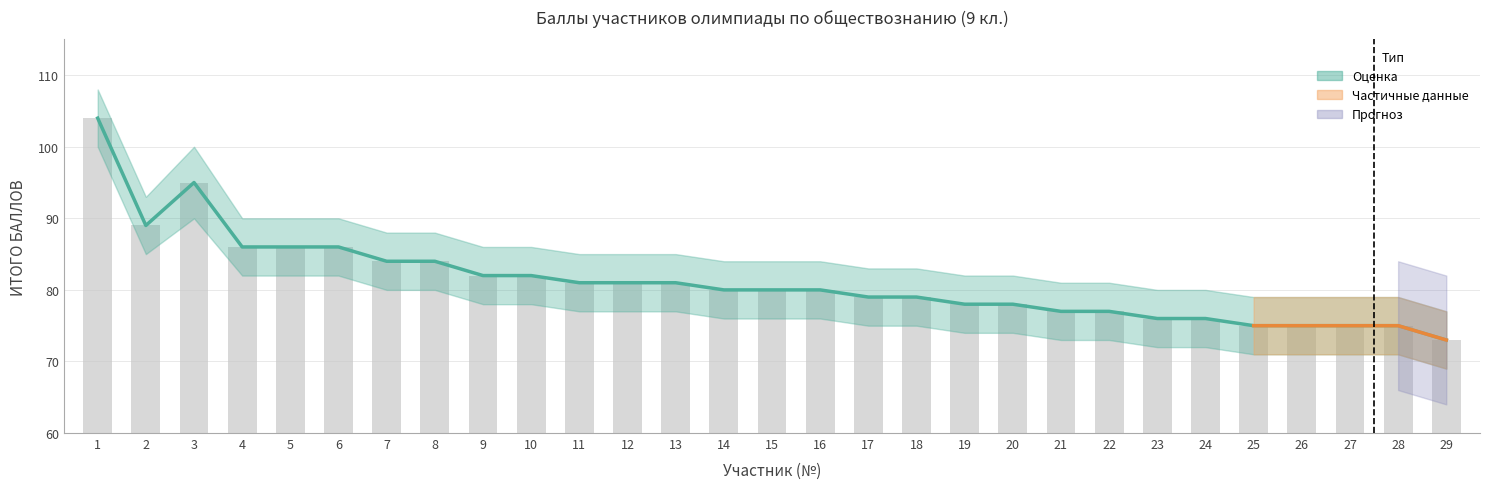

Reading right to left, list all the values displayed in this chart.

Основная линия: 29=73	28=75	27=75	26=75	25=75	24=76	23=76	22=77	21=77	20=78	19=78	18=79	17=79	16=80	15=80	14=80	13=81	12=81	11=81	10=82	9=82	8=84	7=84	6=86	5=86	4=86	3=95	2=89	1=104
ИТОГО БАЛЛОВ: 29=73	28=75	27=75	26=75	25=75	24=76	23=76	22=77	21=77	20=78	19=78	18=79	17=79	16=80	15=80	14=80	13=81	12=81	11=81	10=82	9=82	8=84	7=84	6=86	5=86	4=86	3=95	2=89	1=104